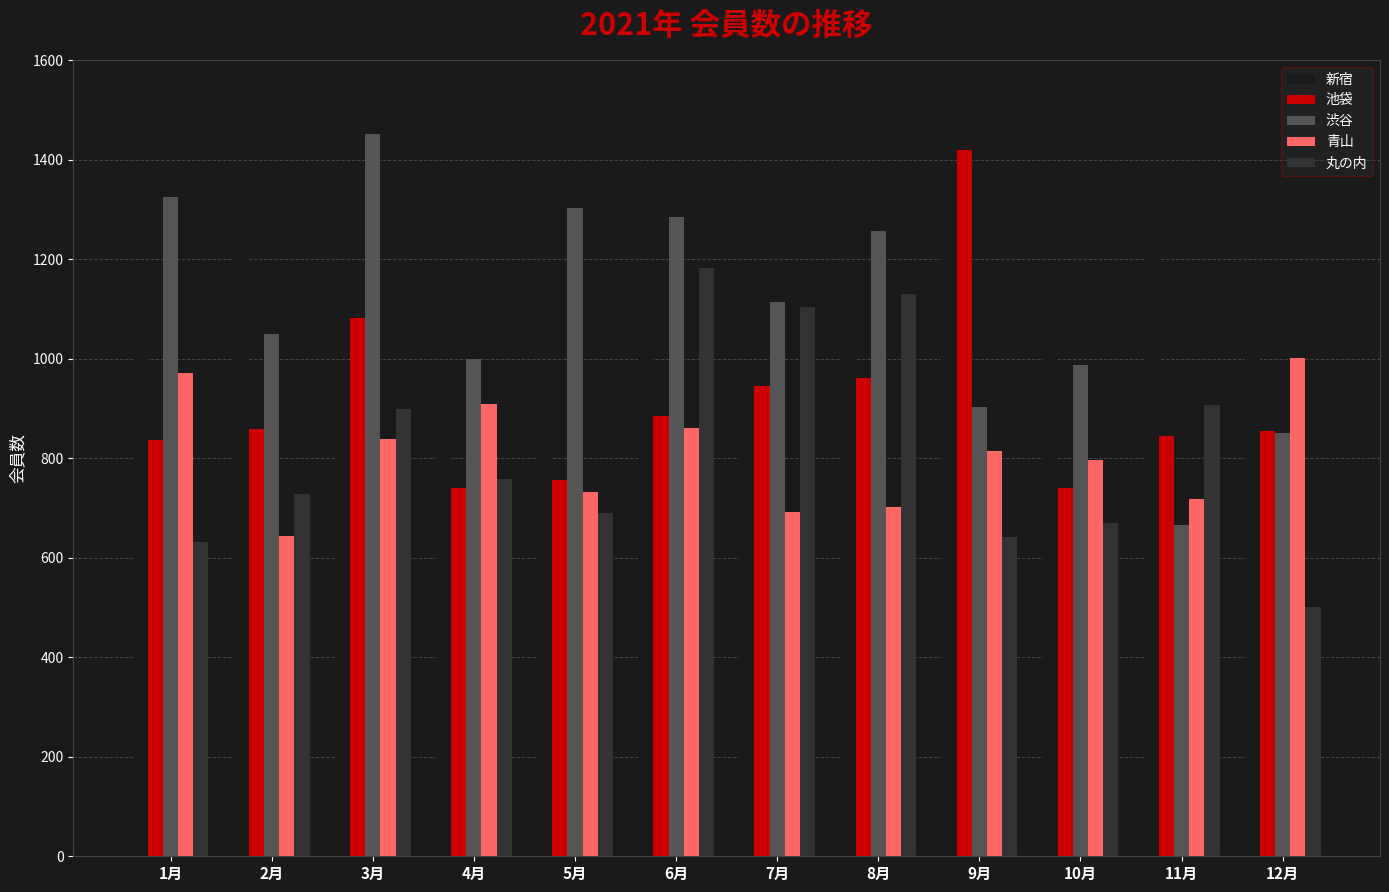

Where is 渋谷 nearest to the value 1059?

2月